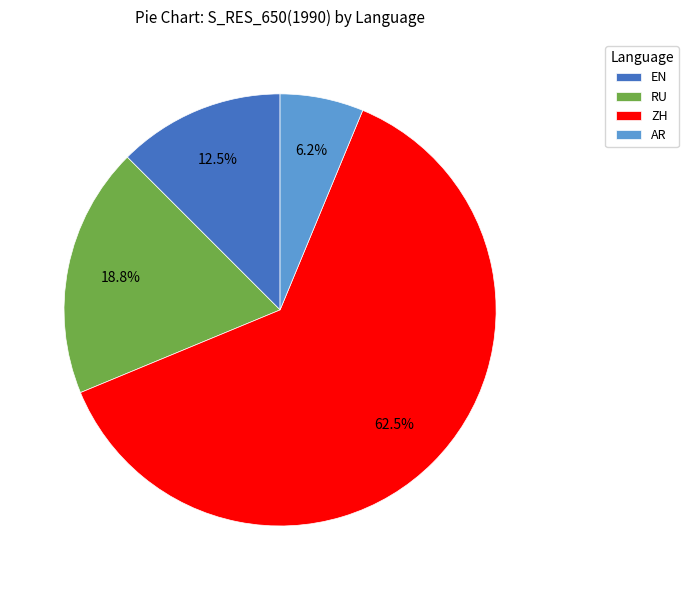

To the nearest percent, what is the average slice percentage?

25%